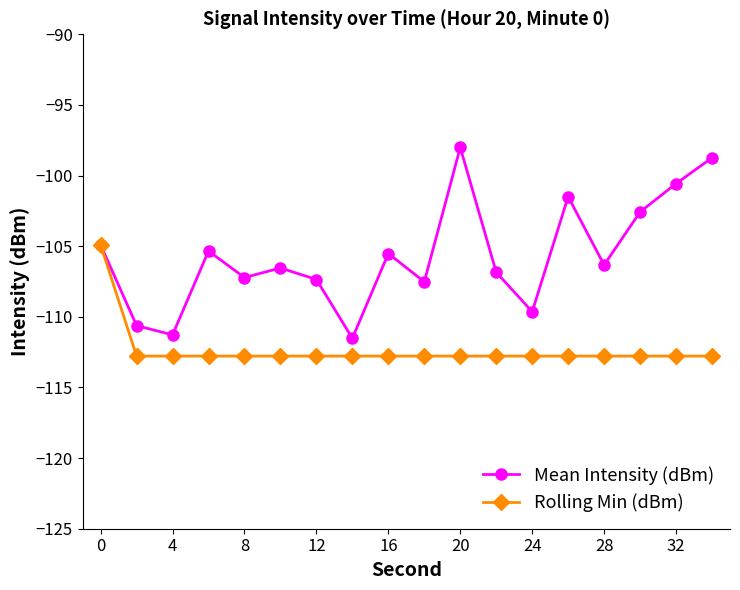

Which series has the largest total across all categories?

Mean Intensity (dBm)